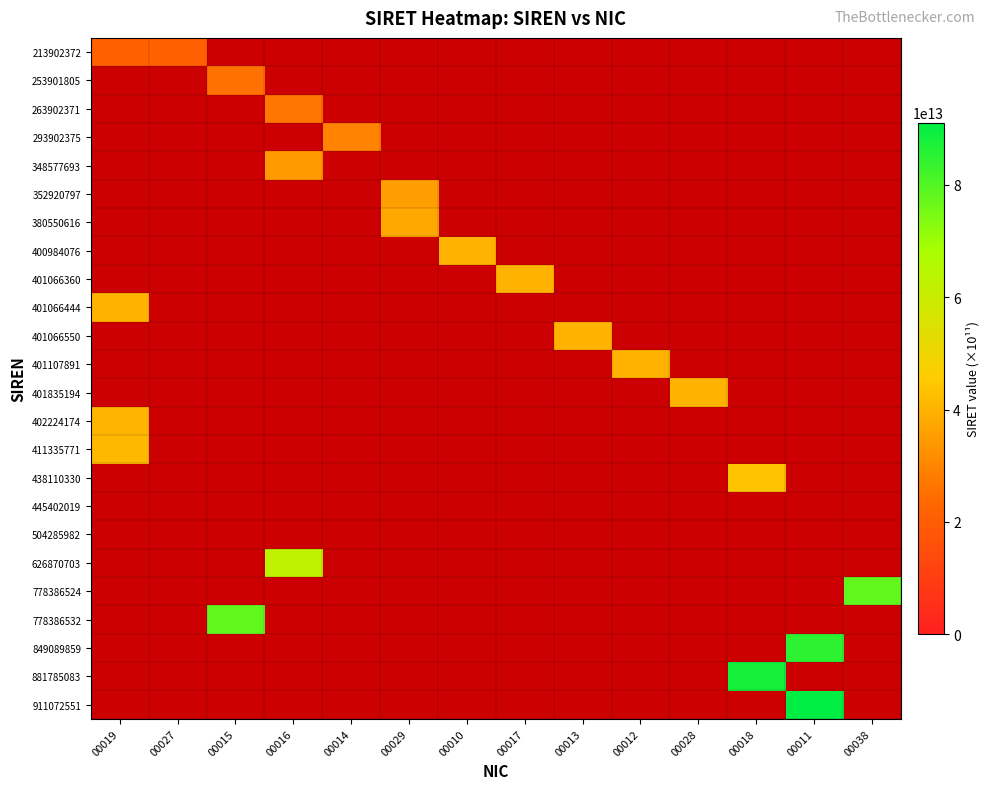

How many series are shown in this chart?

24